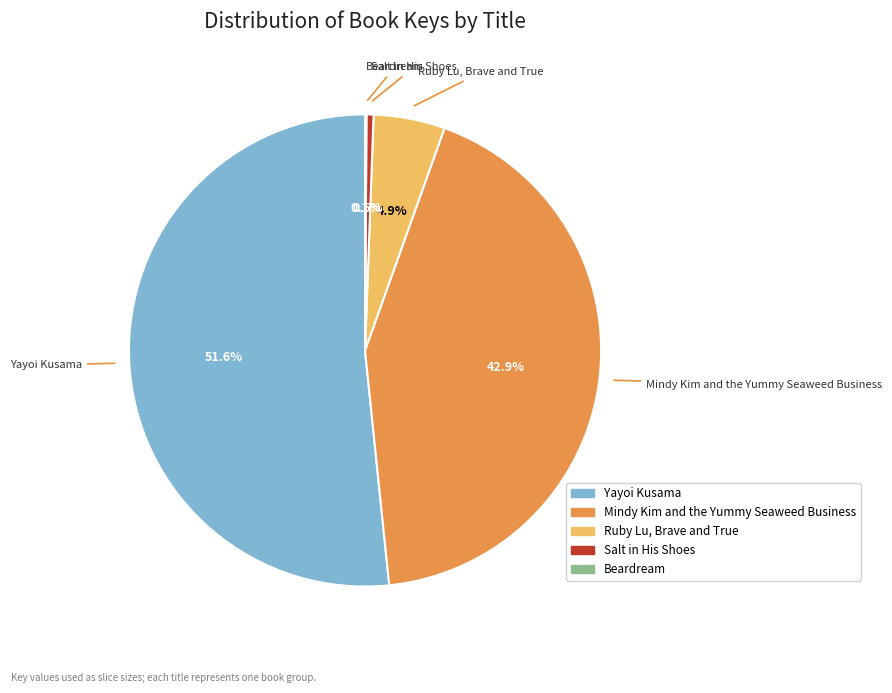

Which has a higher value, Mindy Kim and the Yummy Seaweed Business or Salt in His Shoes?

Mindy Kim and the Yummy Seaweed Business